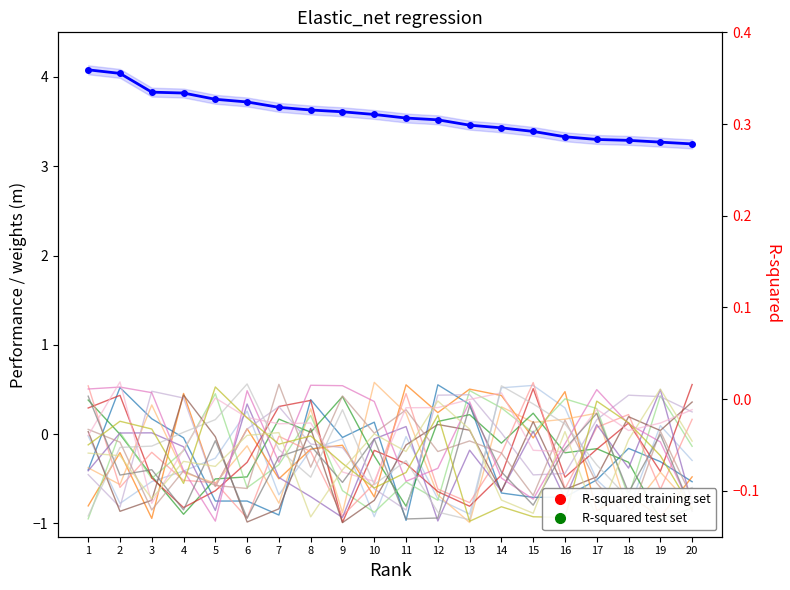

The value of Ročník (R-squared training set) at 9 is 4.4. True or false?

False